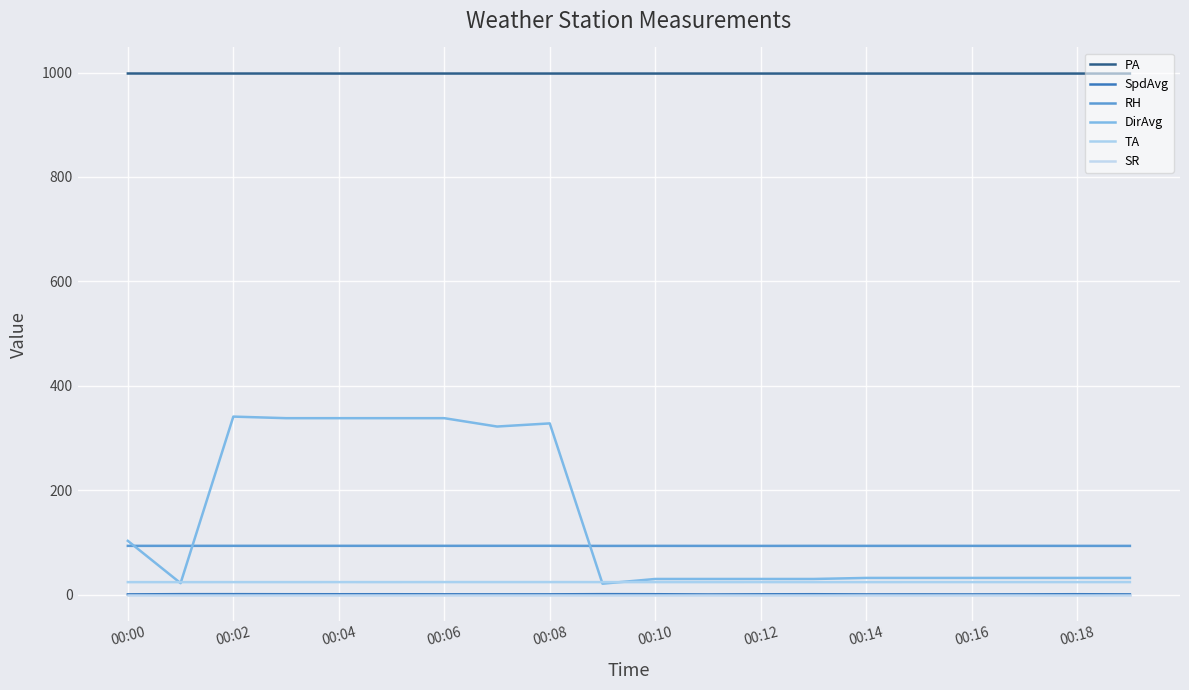

What is the greatest value displayed?

998.2